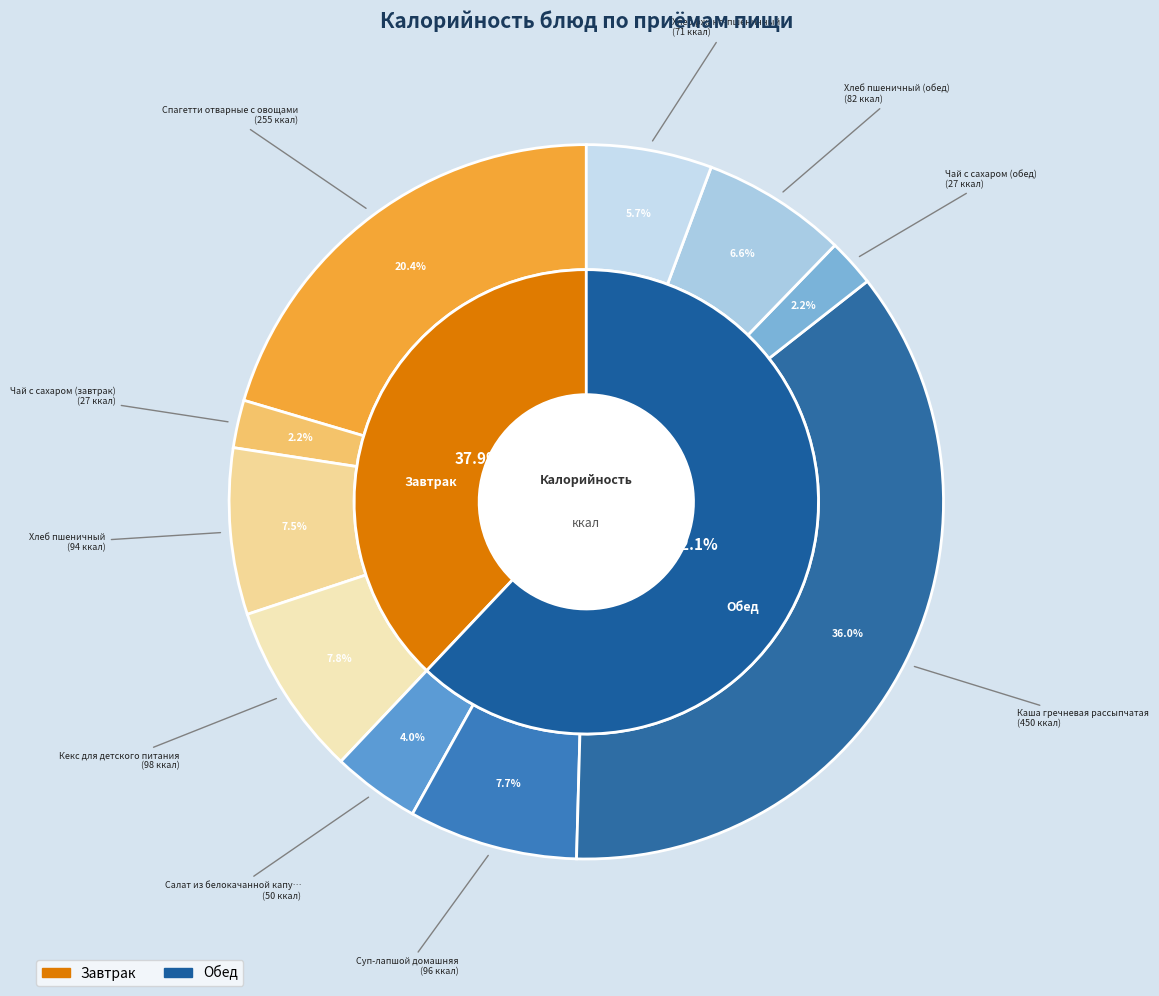

What is the total percentage of Салат из белокачанной капусты and Хлеб ржано-пшеничный?

9.6%